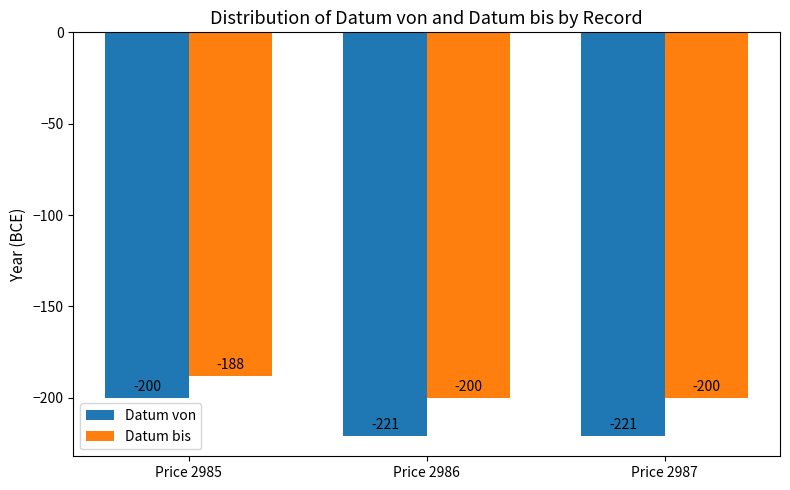

Reading left to right, what are all the values shown in this chart?

Datum von: -200	-221	-221
Datum bis: -188	-200	-200